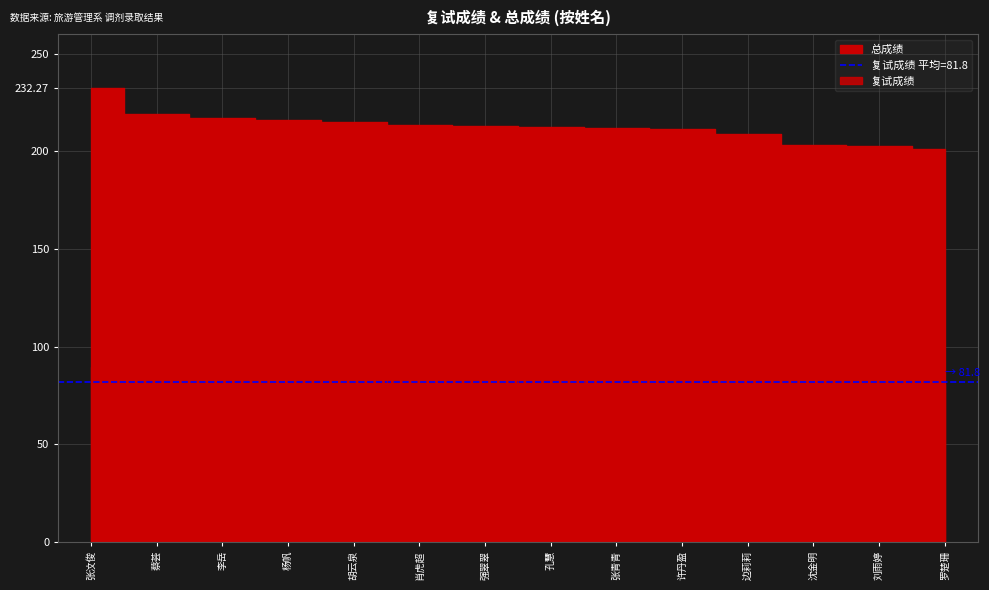

What is the average value of the 总成绩 series?

212.7